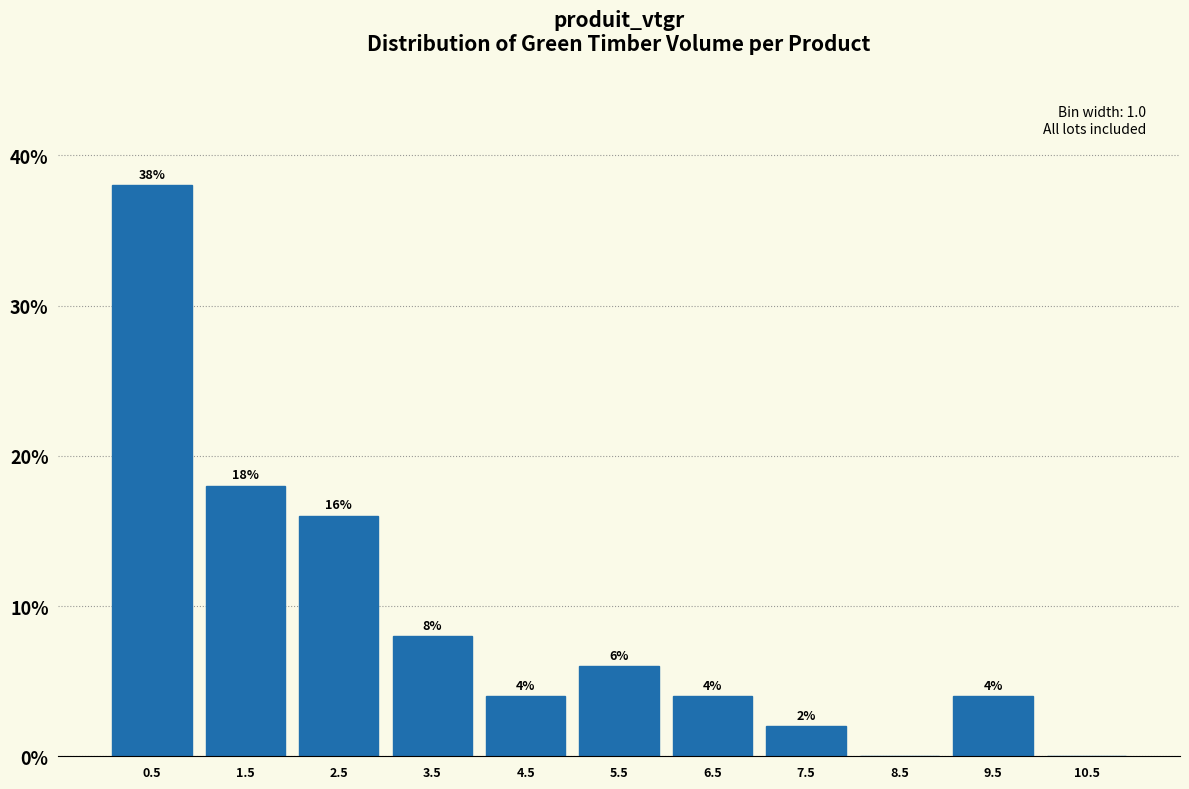

Which range on the x-axis has the tallest bar?

0 to 1